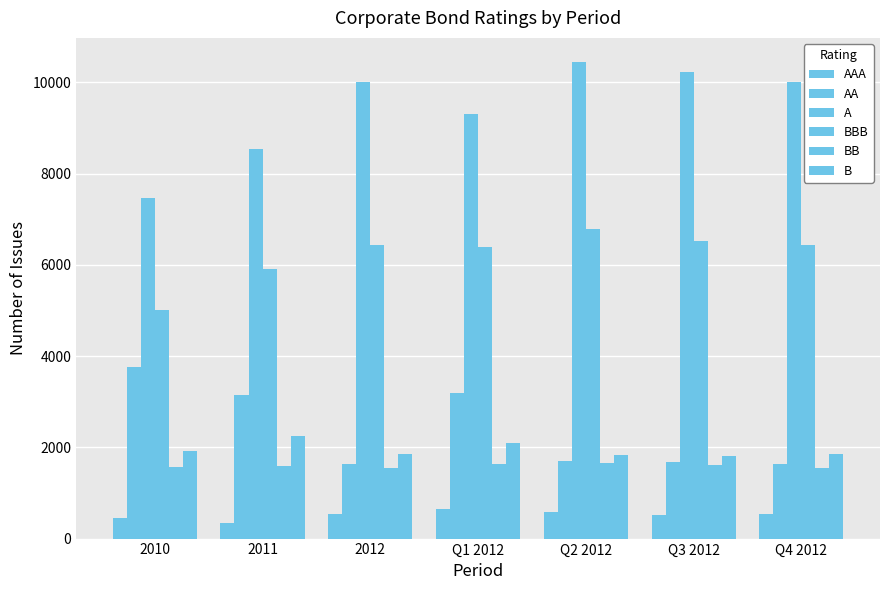

What is the average value of the BB series?

1595